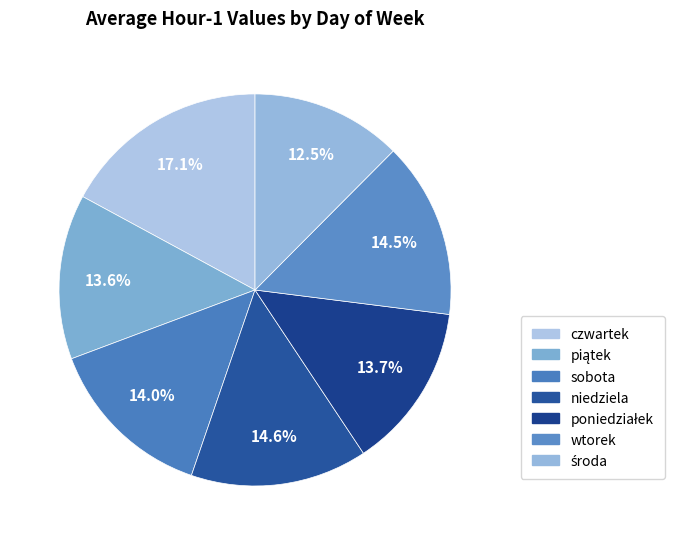

True or false: piątek accounts for 14% of the total.

True